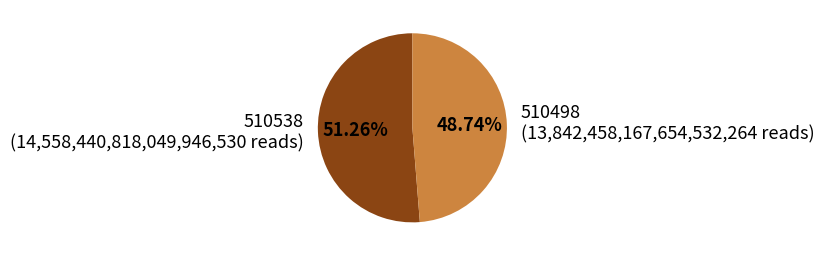

The 510538 slice represents 51% of the pie. True or false?

True